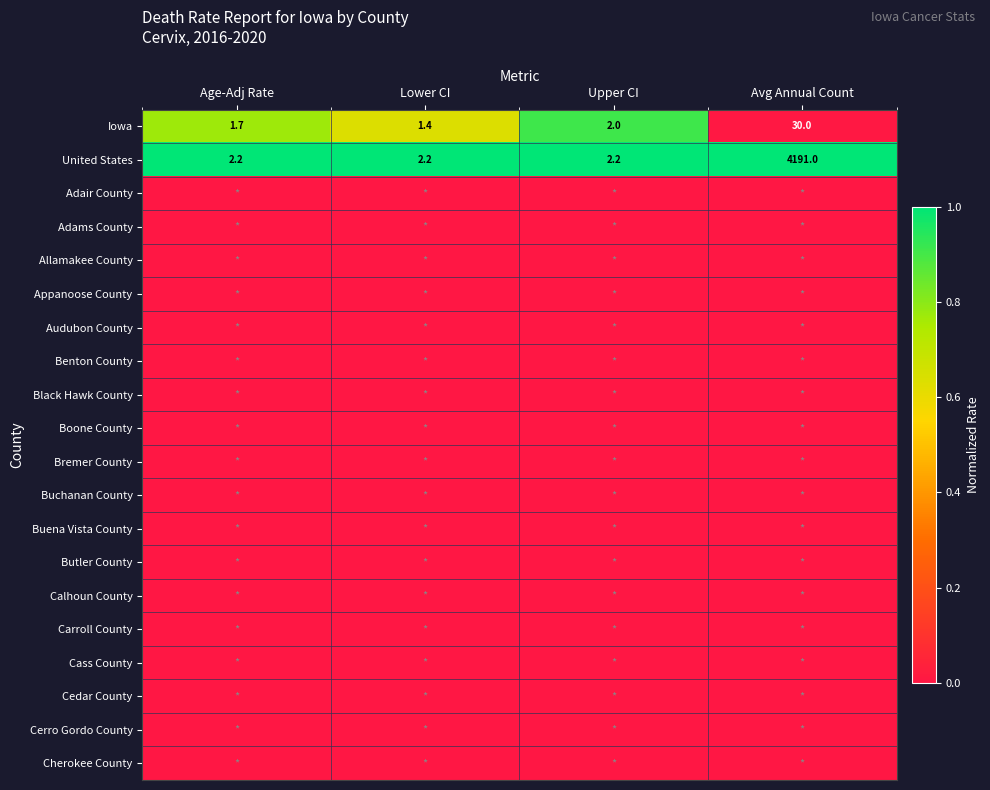

The value of United States at Upper CI is 3.8. True or false?

False